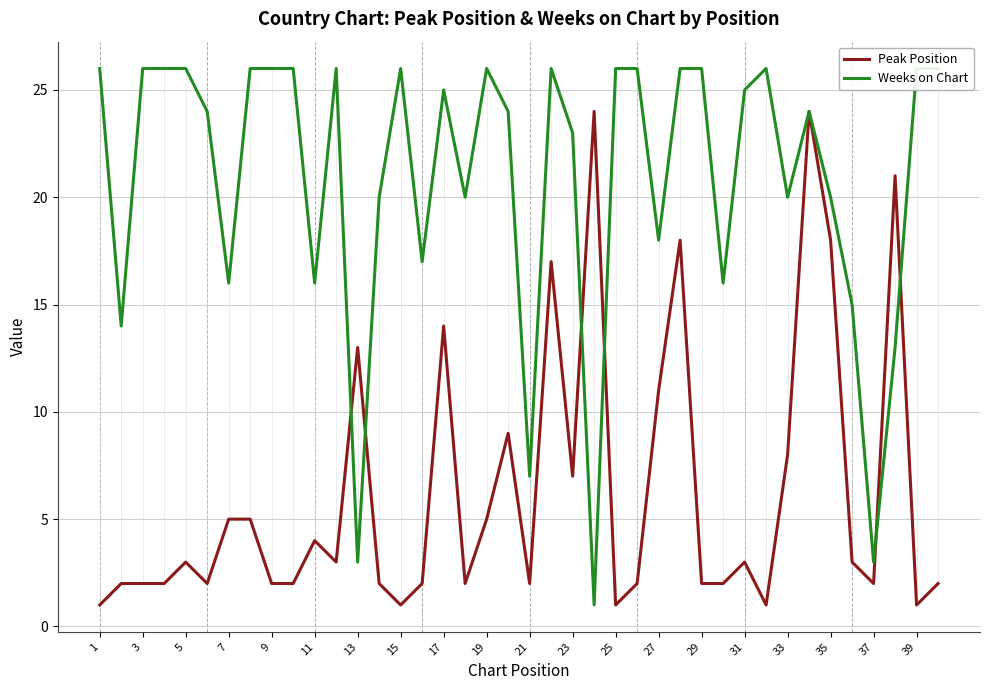

In Peak Position, how many points are higher than both neighbors (excluding endpoints)?

11